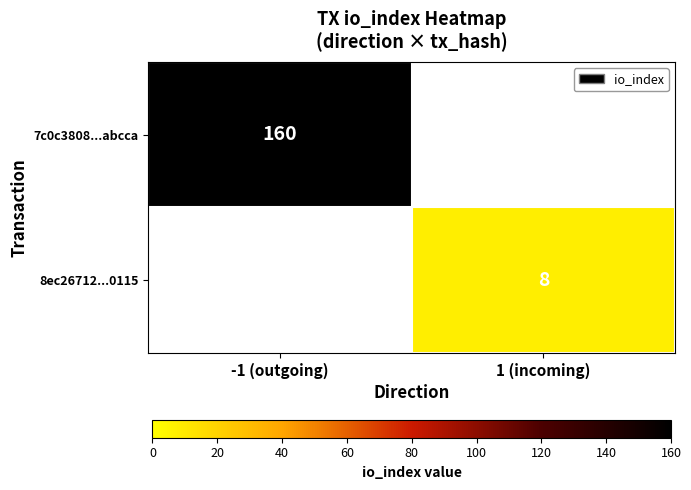

The 8ec26712...0115 series shows 8 at 1 (incoming). True or false?

True